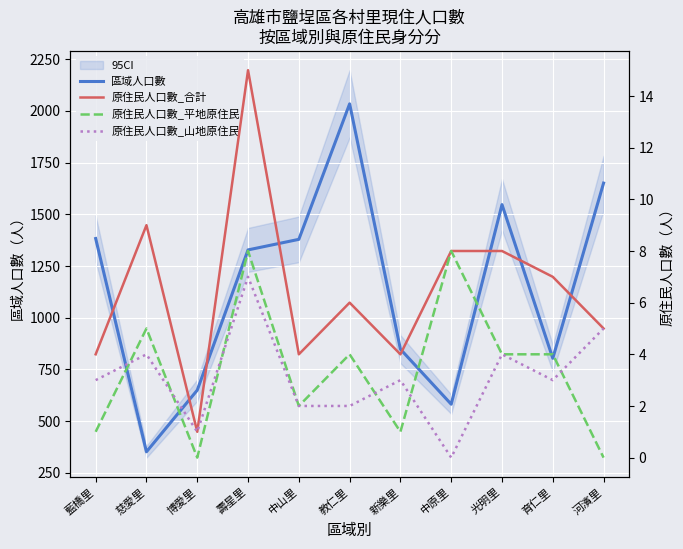

What is the difference between the highest and lowest values at 新樂里?

847